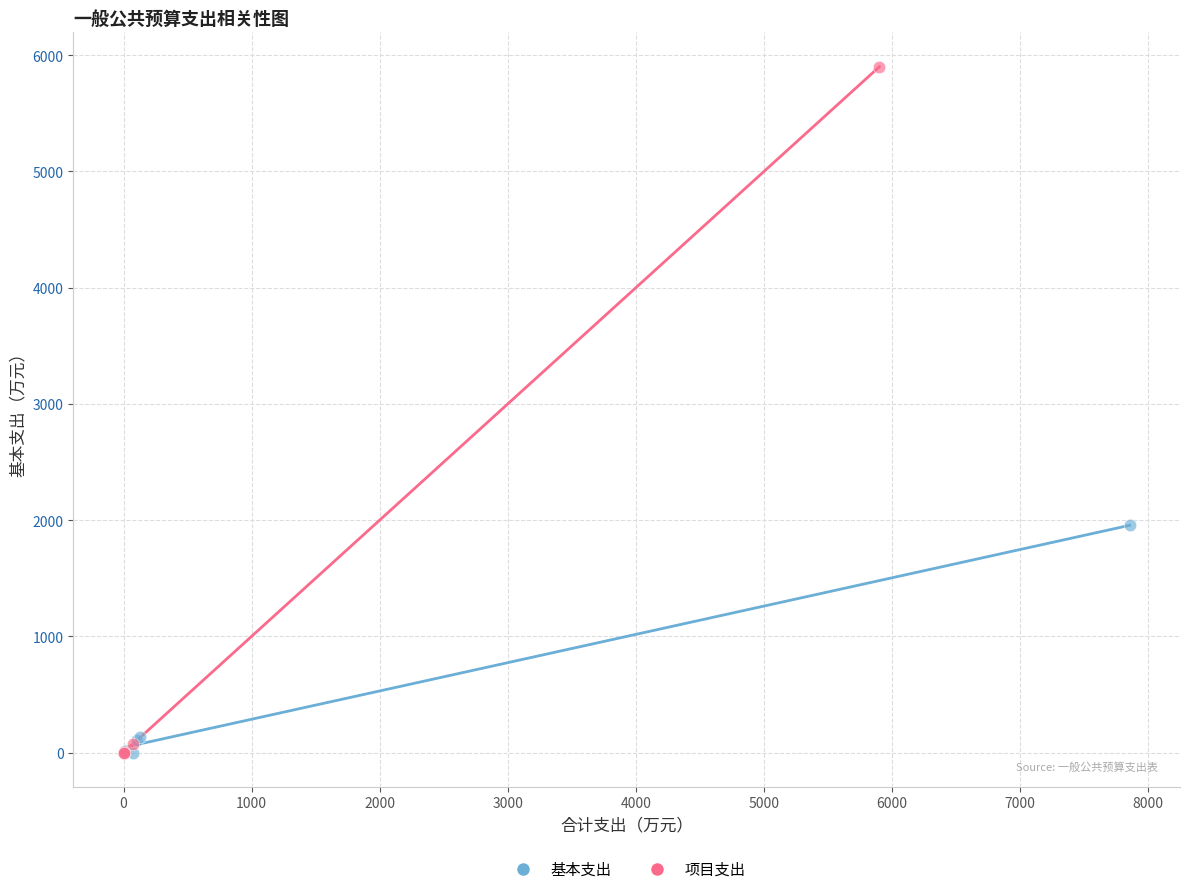

Which series has the largest Y range (max minus min)?

项目支出